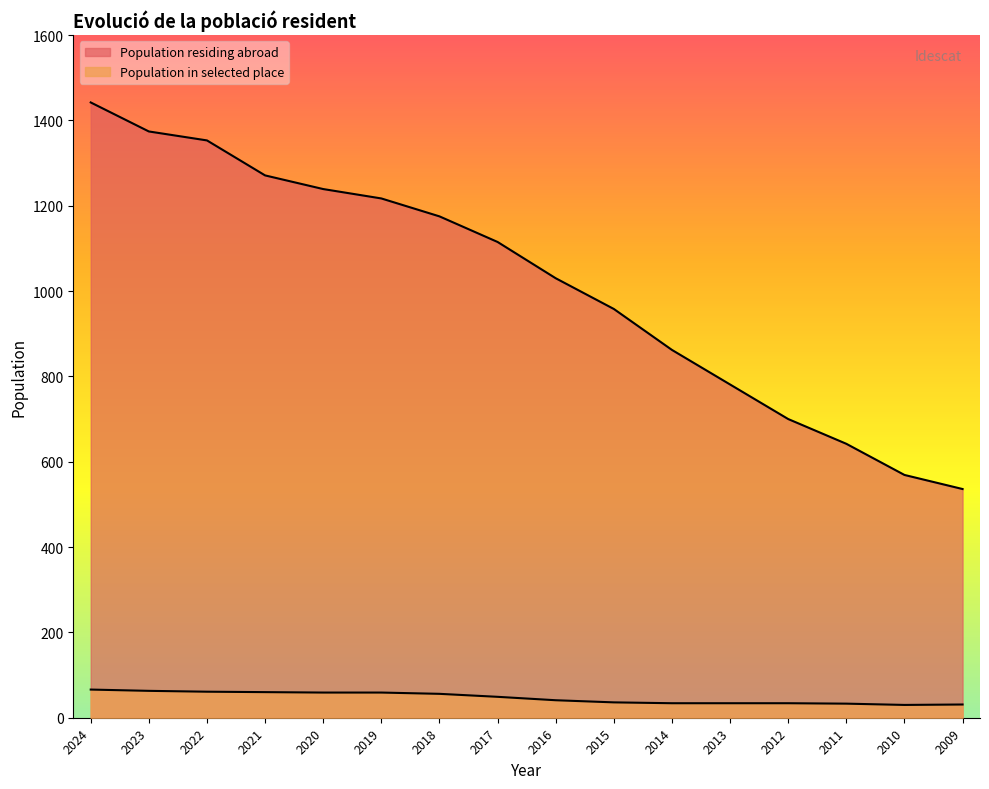

Reading left to right, transcribe all the data shown in this chart.

Population residing abroad: 1442	1374	1353	1271	1239	1217	1175	1115	1030	958	862	781	700	642	569	536
Population in selected place: 66	63	61	60	59	59	56	49	41	36	34	34	34	33	30	31